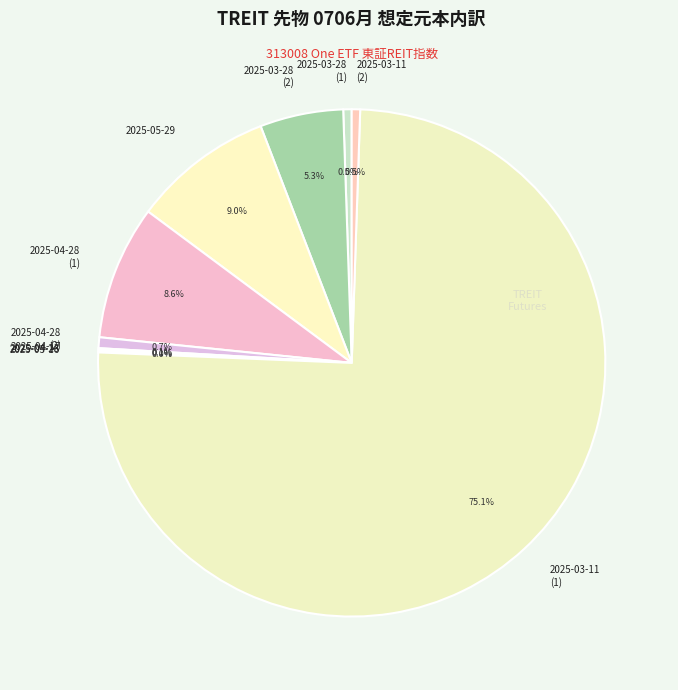

Which slice is the largest?

2025-03-11 (1)